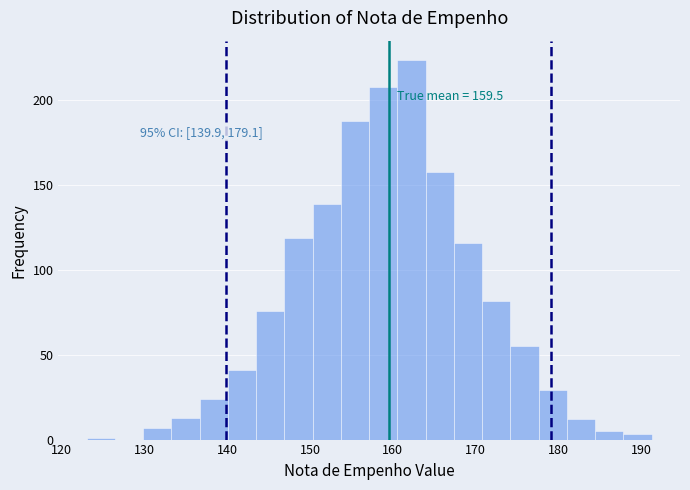

Read against the x-axis, roughly where is the centre of the tallest bar?

162